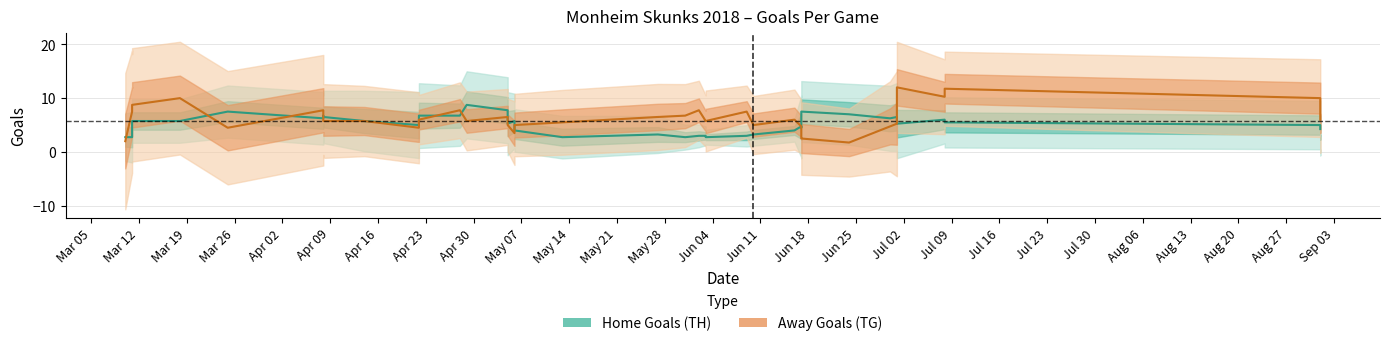

True or false: Away Goals (TG) and Home Goals (TH) cross at least once.

True